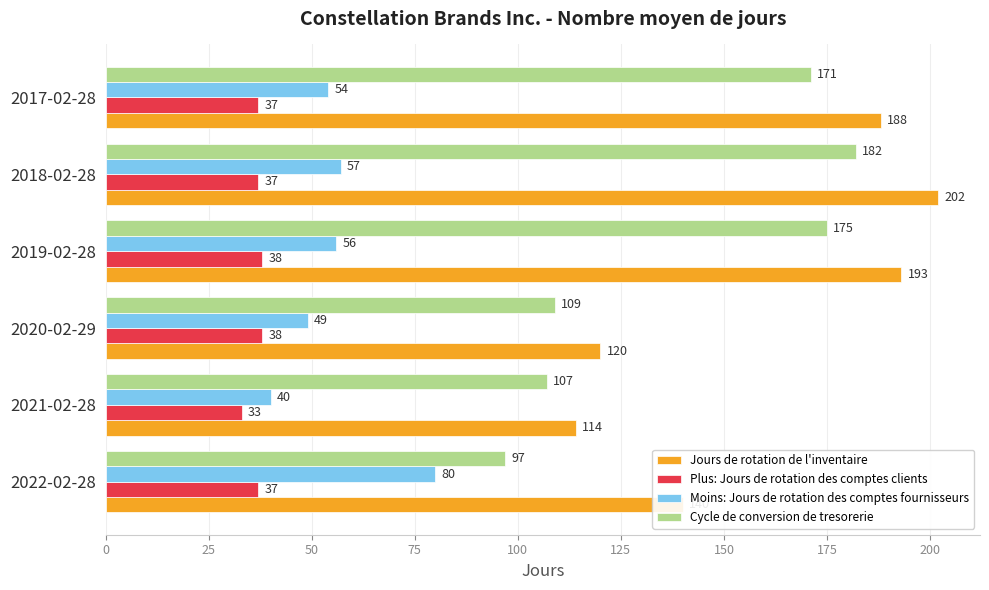

Which series has the largest range (max minus min)?

Jours de rotation de l'inventaire